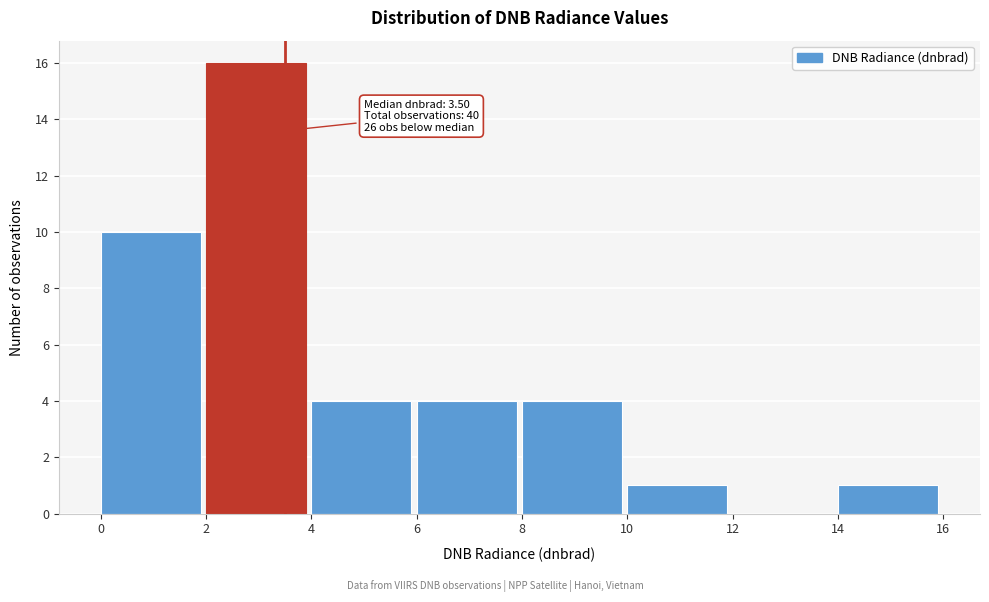

Over which range of the x-axis is the bar tallest?

2 to 4